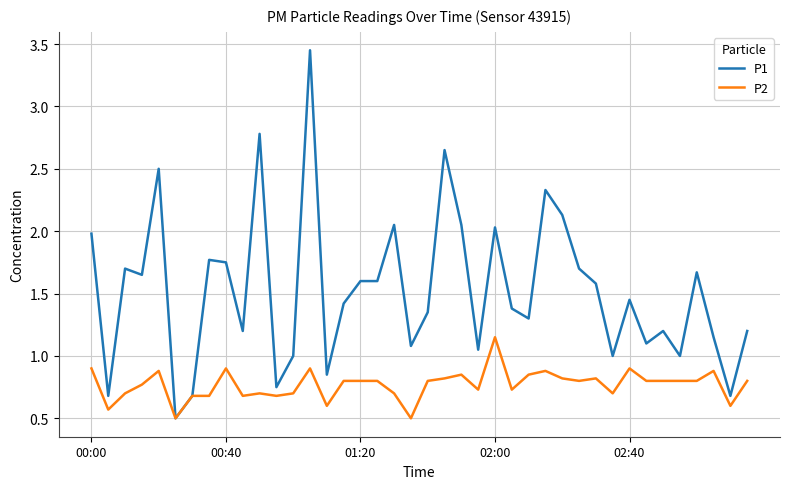

Which series has the widest spread of values?

P1